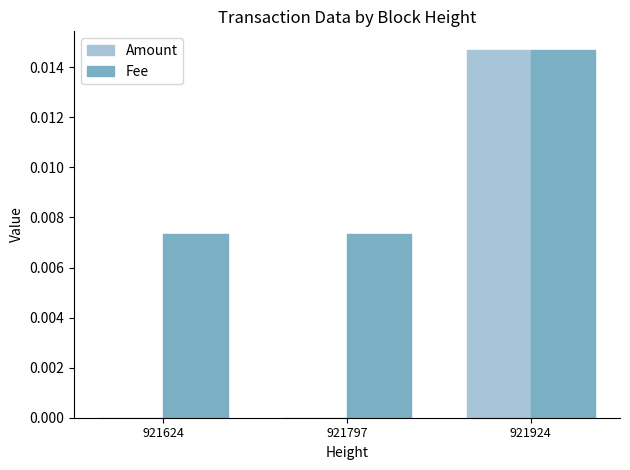

At which label does Amount reach its peak?

921924